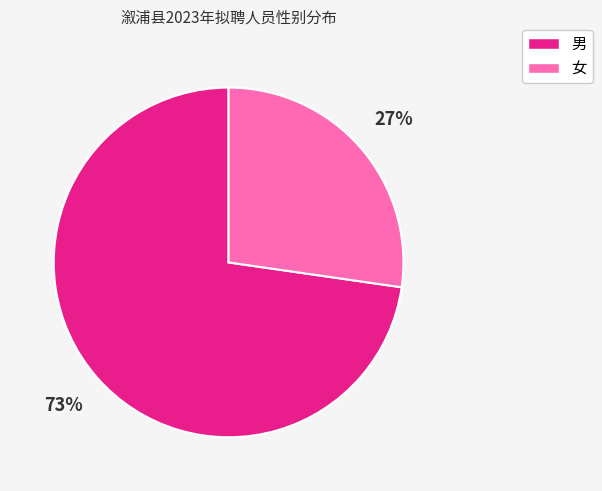

What is the largest slice in the pie chart?

男